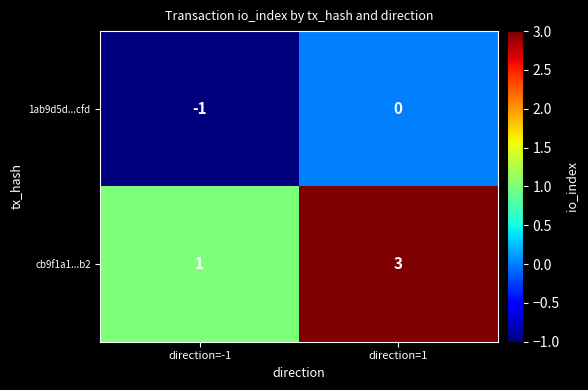

List the series in order of their overall mean, lowest first.

1ab9d5d...cfd, cb9f1a1...b2